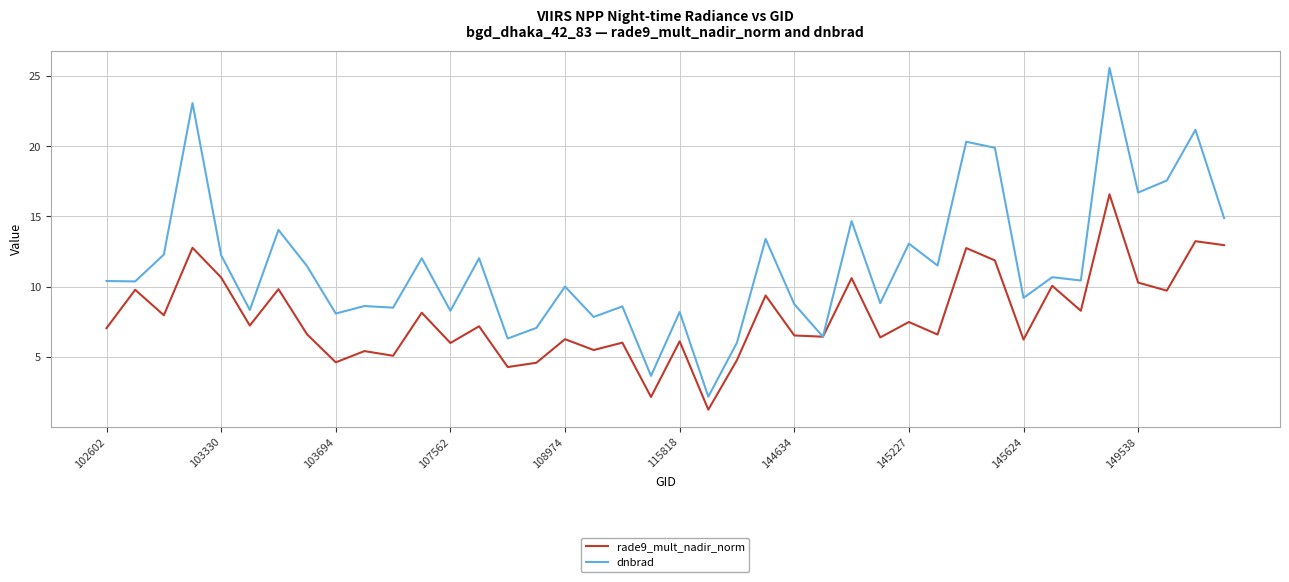

What is the greatest value displayed?

25.6